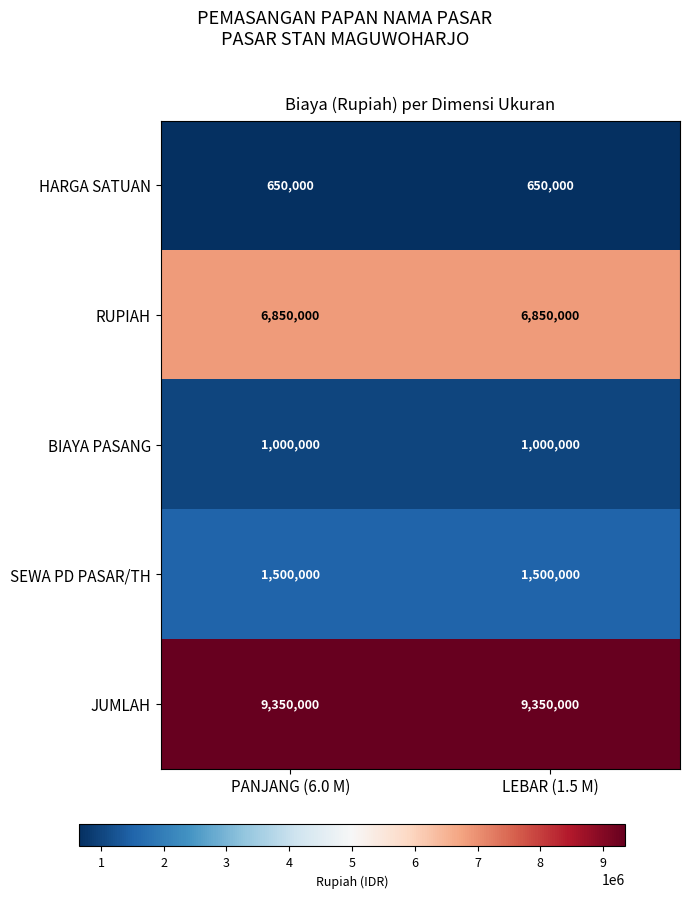

Rank the series by their maximum value, from highest to lowest.

JUMLAH, RUPIAH, SEWA PD PASAR/TH, BIAYA PASANG, HARGA SATUAN